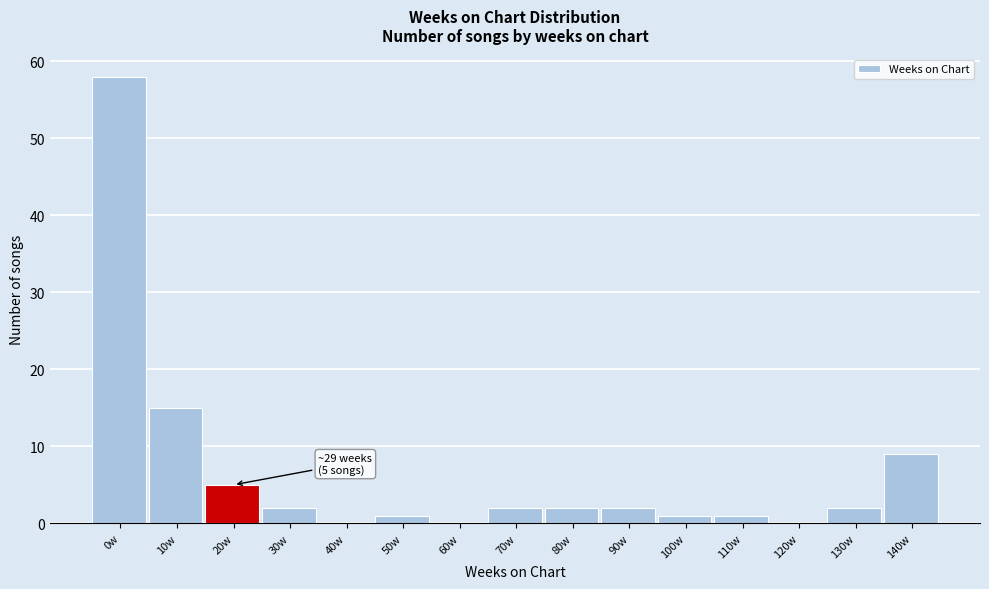

Reading left to right, what are all the values shown in this chart?

0w=58	10w=15	20w=5	30w=2	40w=0	50w=1	60w=0	70w=2	80w=2	90w=2	100w=1	110w=1	120w=0	130w=2	140w=9